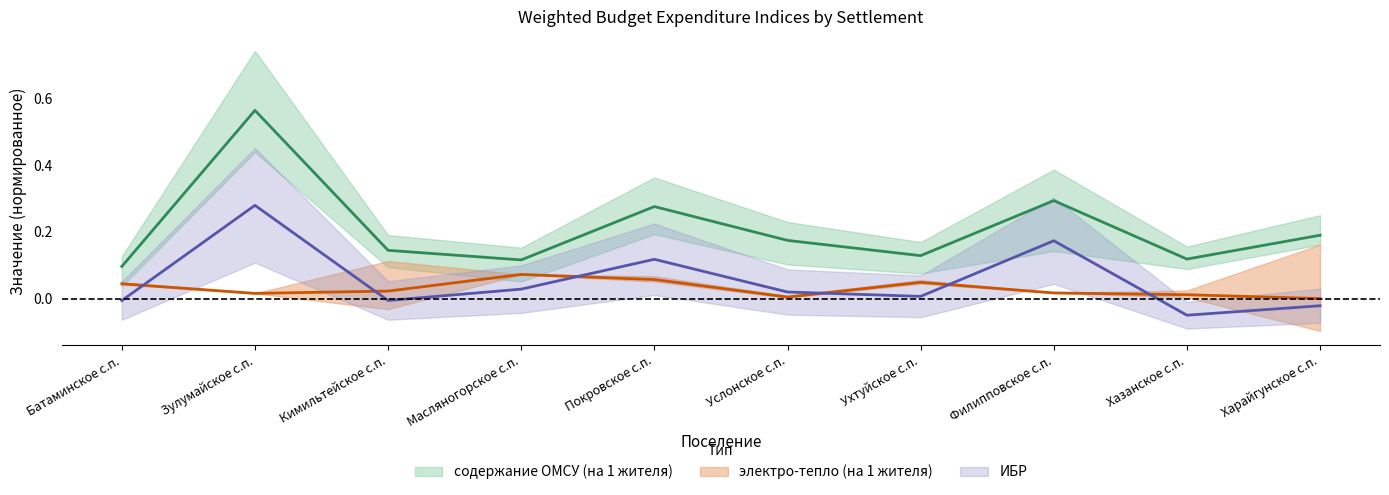

Which series has the largest total across all categories?

содержание ОМСУ (на 1 жителя)